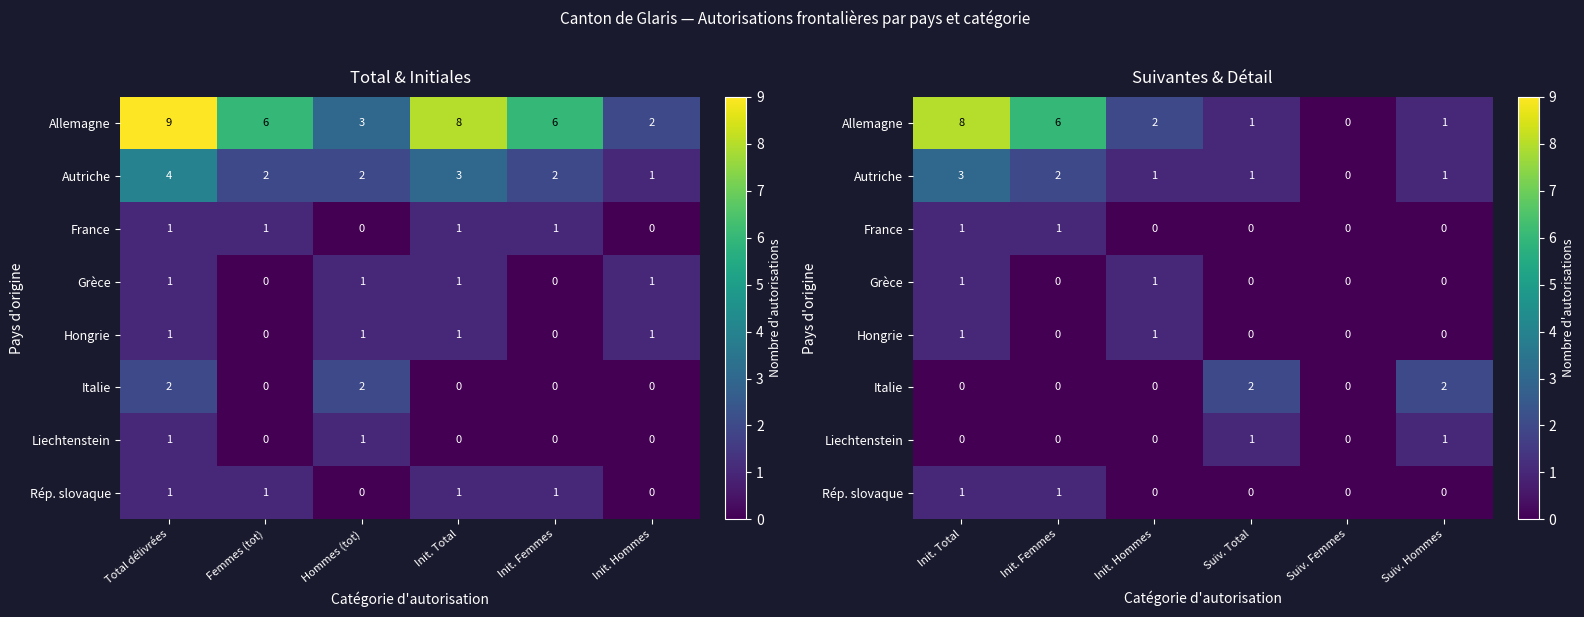

What is the difference between the second highest and second lowest values in the Allemagne series?

5